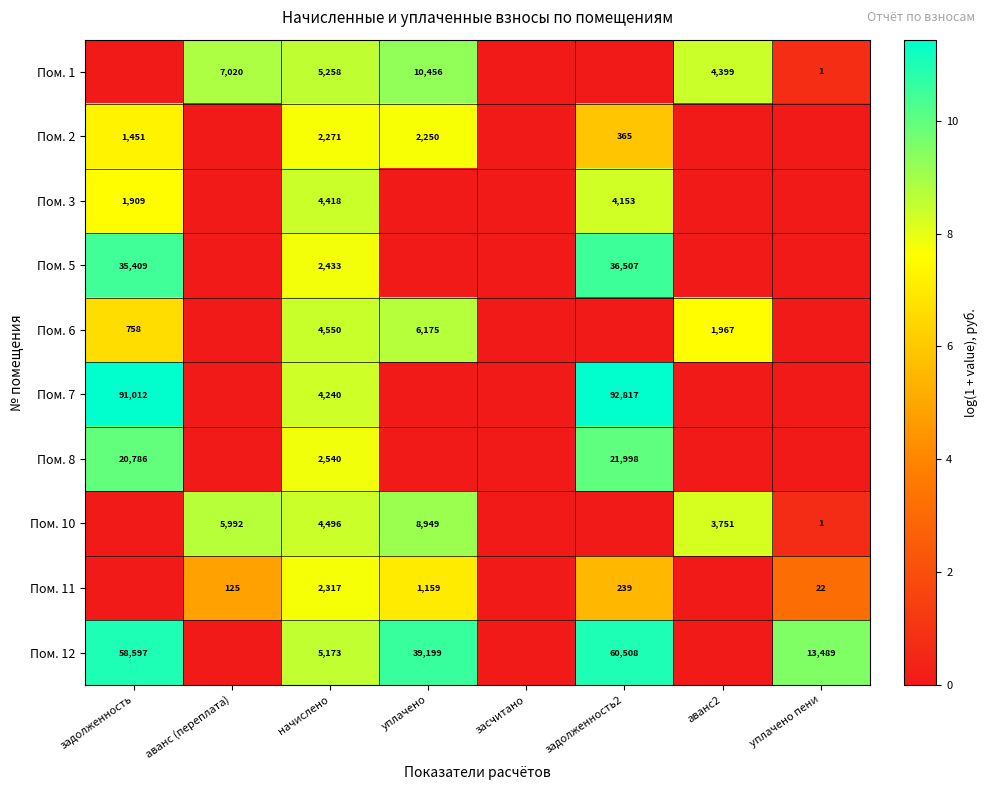

Is the value of Пом. 2 at начислено greater than the value of Пом. 11 at задолженность2?

Yes